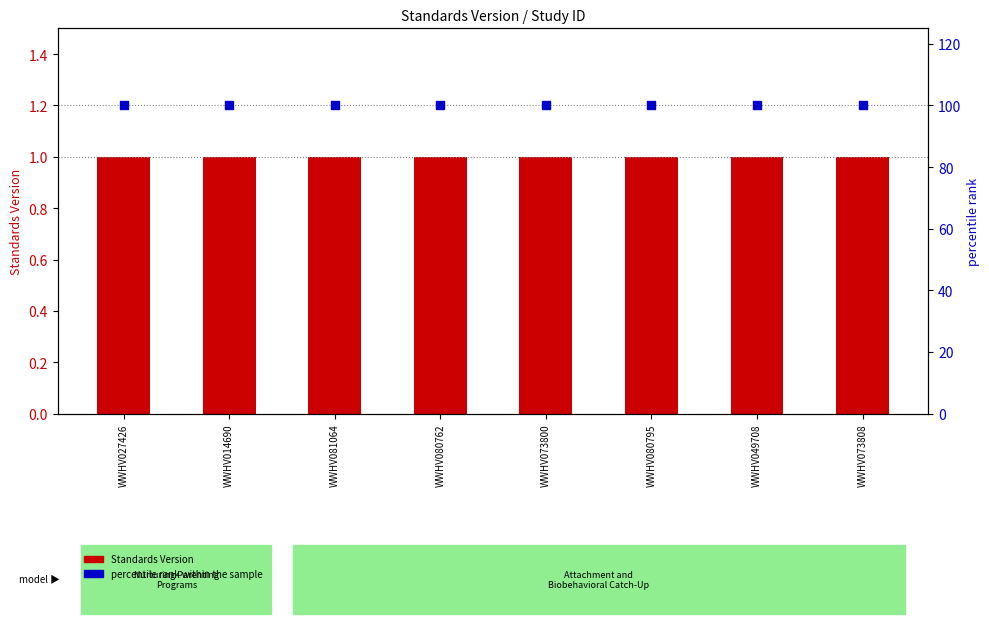

What is the total value across all series at WWHV049708?

101